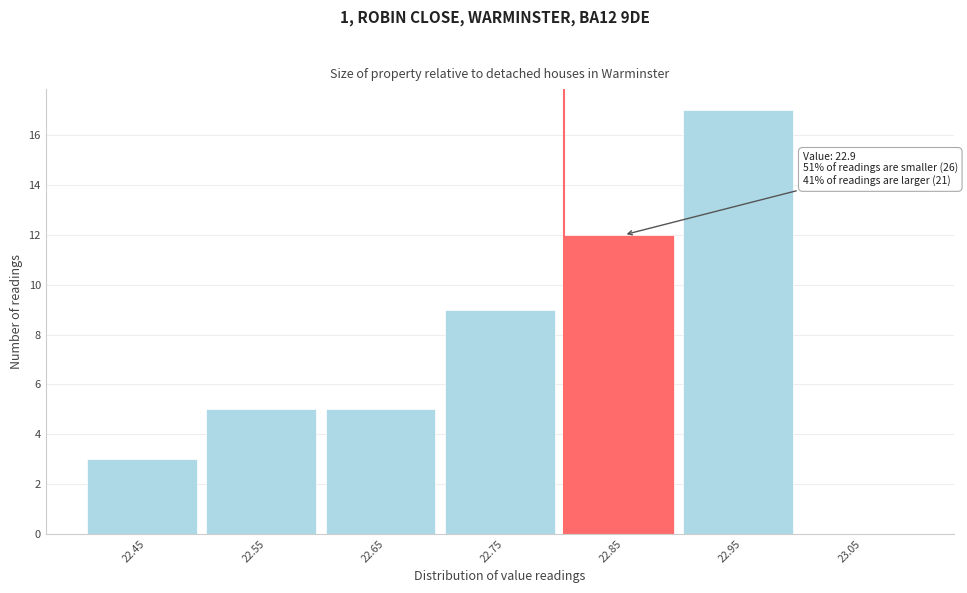

Reading right to left, what are all the values shown in this chart?

23.05=0	22.95=17	22.85=12	22.75=9	22.65=5	22.55=5	22.45=3